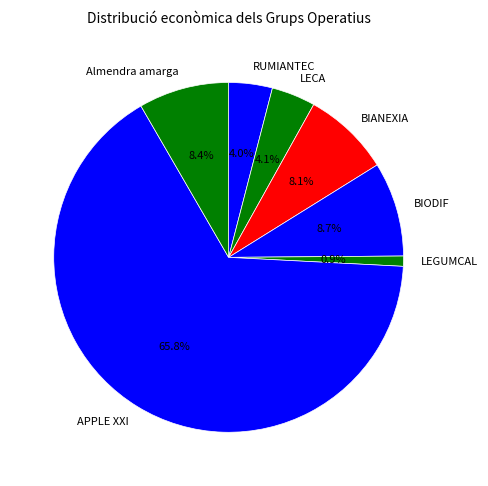

Approximately how many times larger is the value at BIODIF compared to RUMIANTEC?

2.2